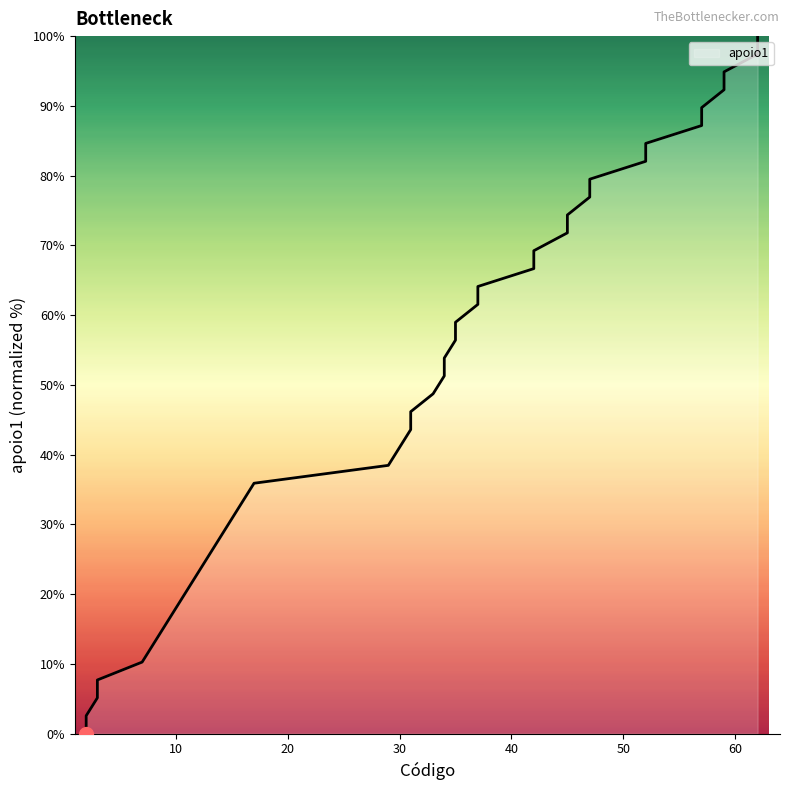

Which label corresponds to the largest value in the chart?

62